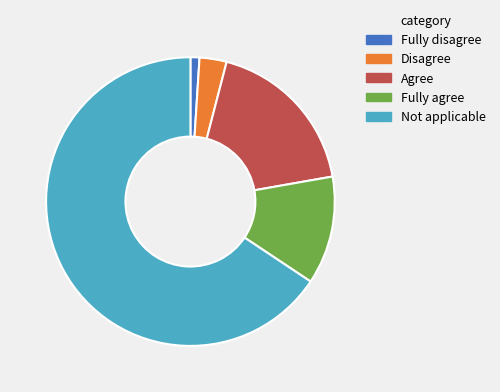

Count the number of slices in the pie.

5